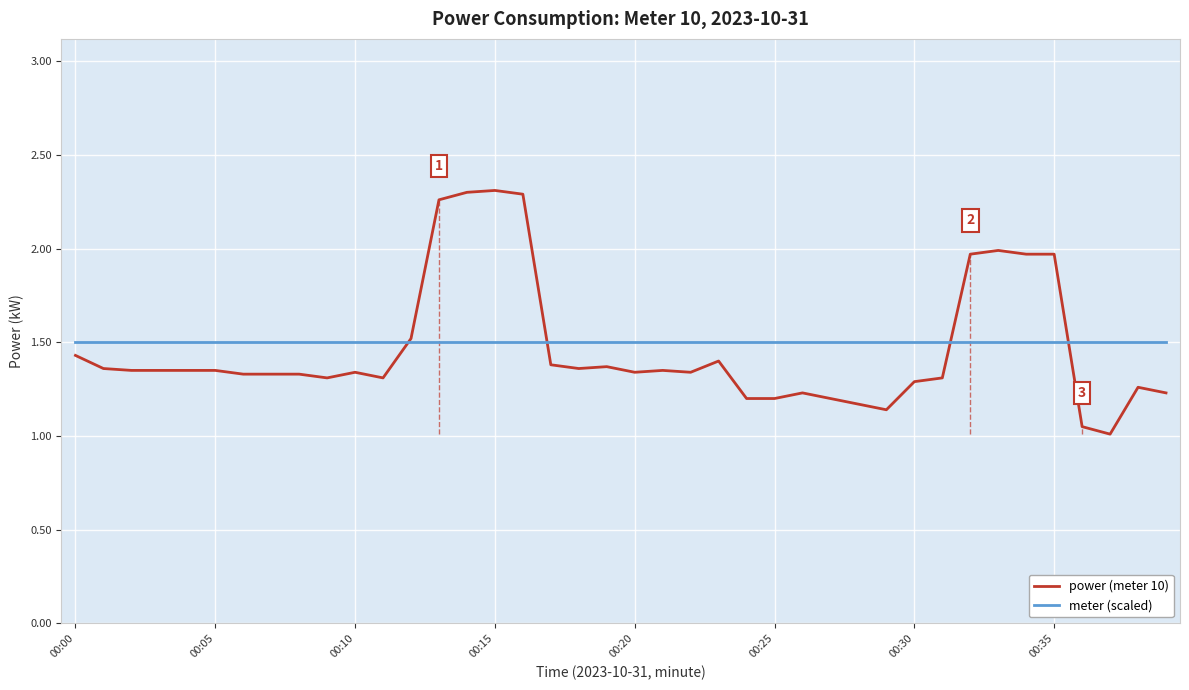

Which series has the widest spread of values?

power (meter 10)